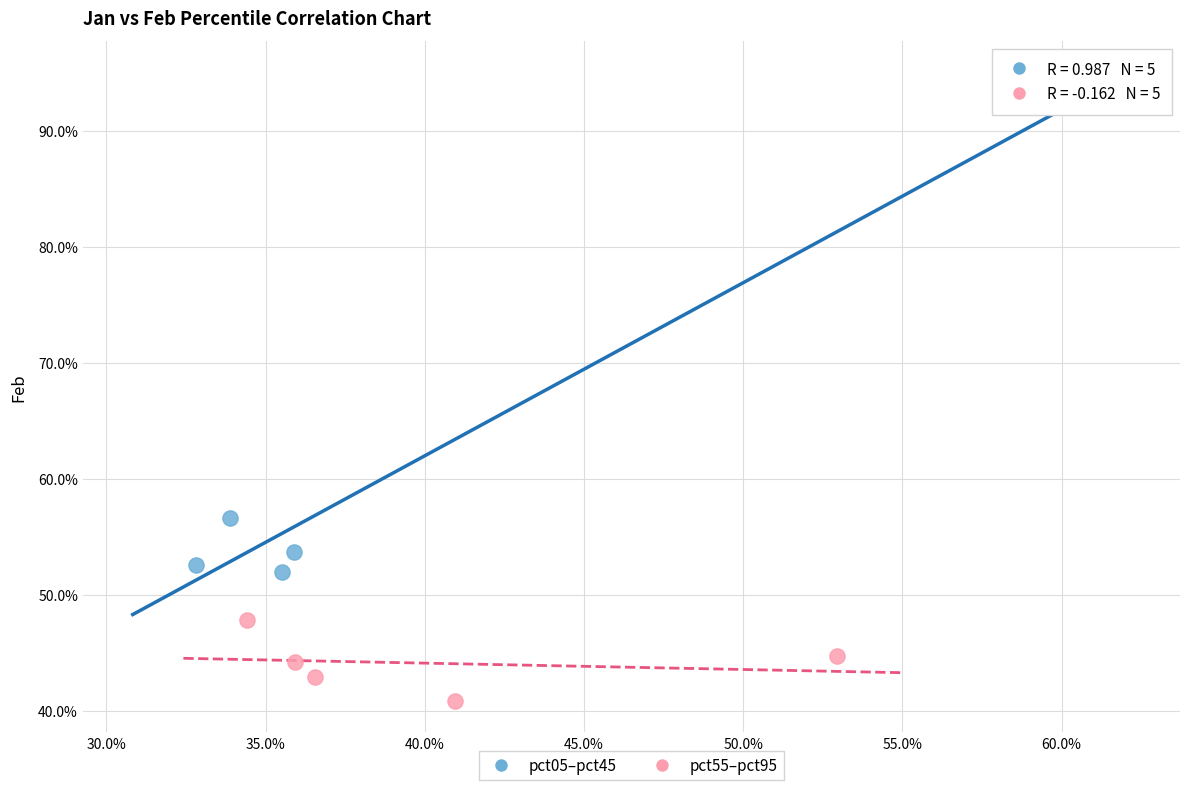

What are all the series names shown in the legend?

pct05–pct45, pct55–pct95